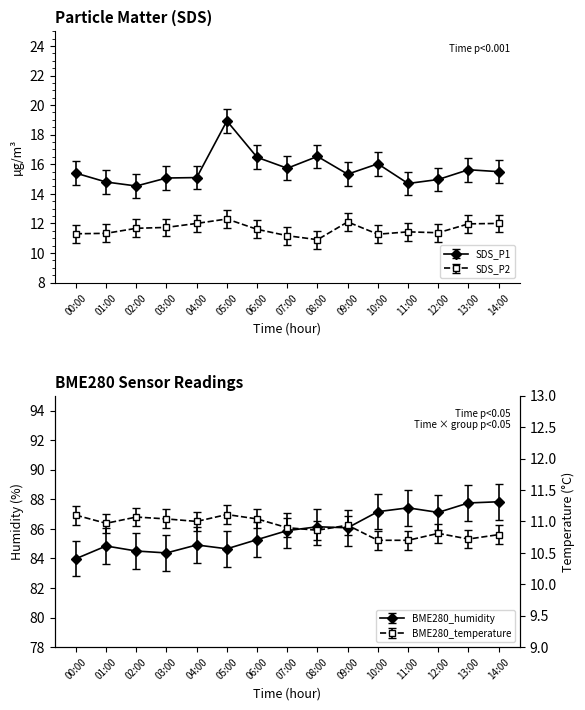

True or false: SDS_P1 has a value of 15.7 at 07:00.

True